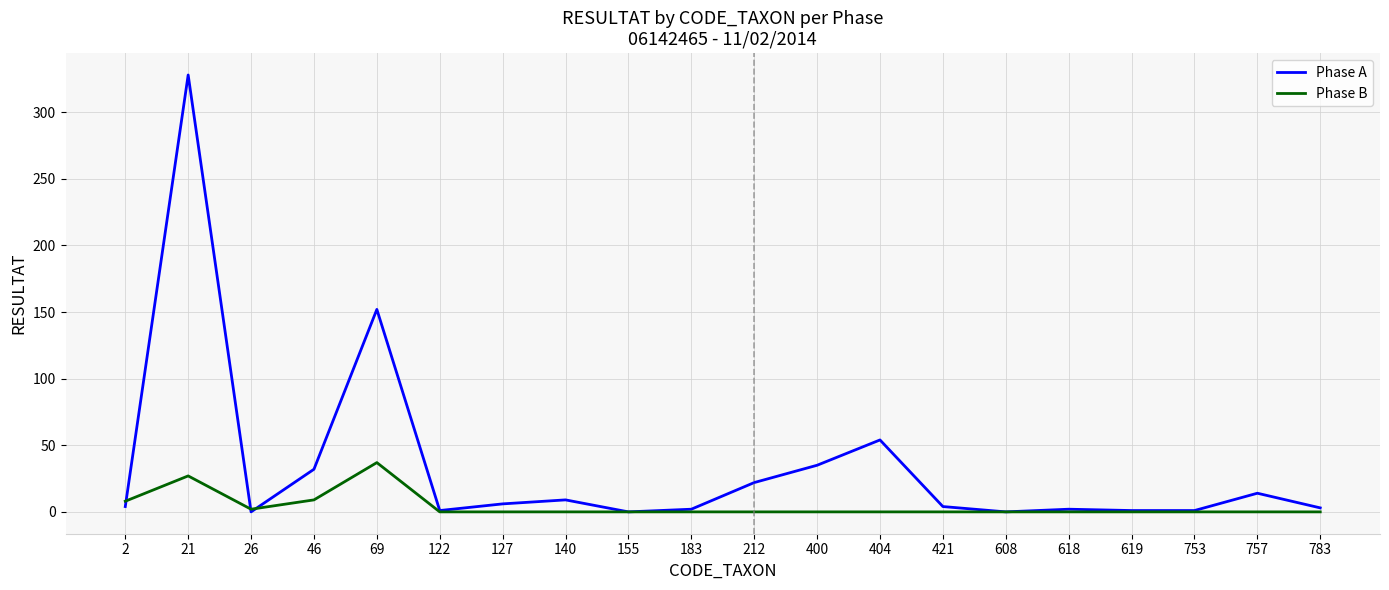

At which category does Phase A reach its first local peak?

21